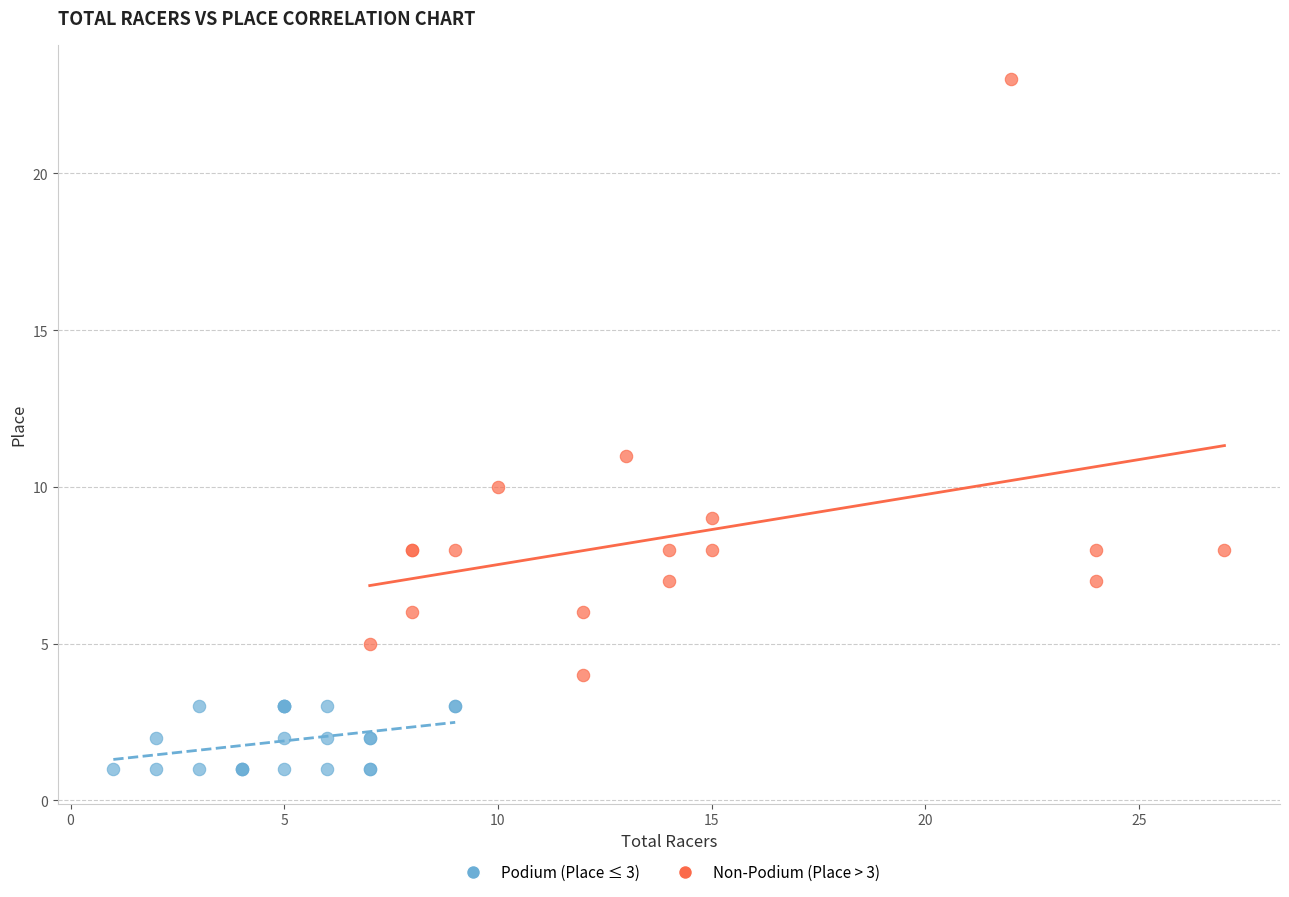

Which series has the largest Y range (max minus min)?

Non-Podium (Place > 3)